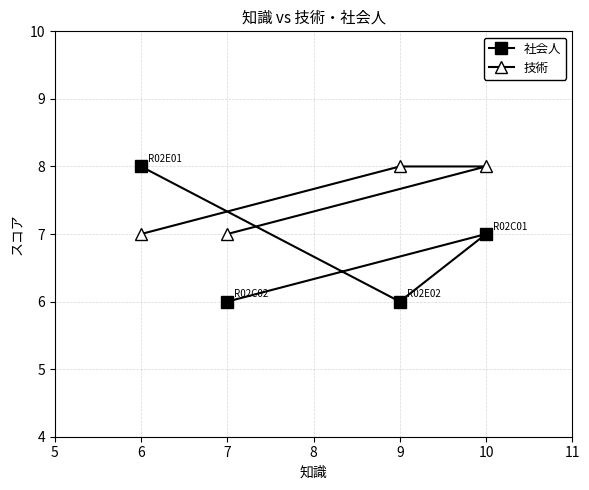

What is the smallest value displayed?

6